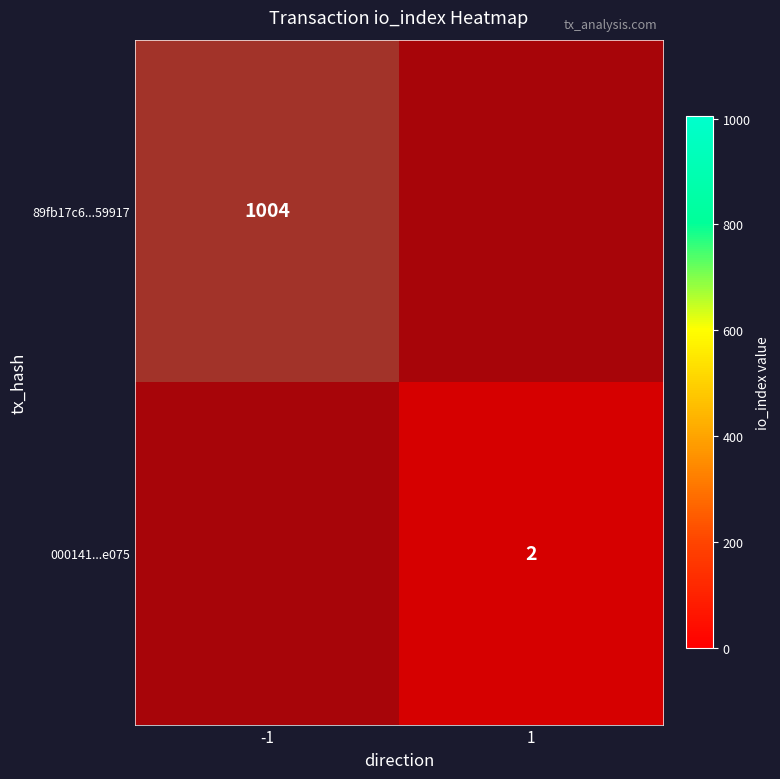

Rank the series by their average value, from highest to lowest.

89fb17c6f0507fdc1ea0f37215dbbce2fc59917, 000141579fede7bf84b6399494097537715e075